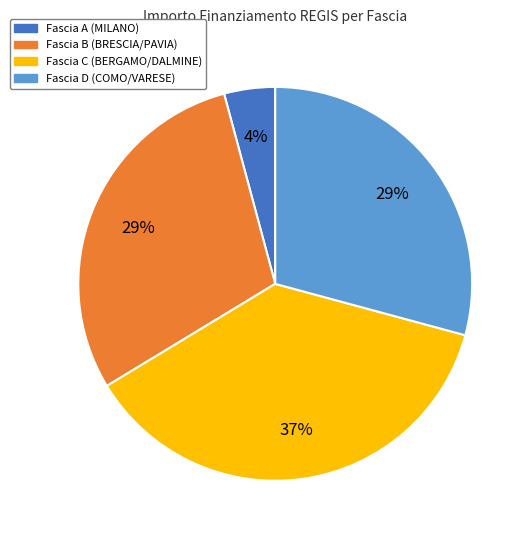

Is there a majority slice in this chart?

No